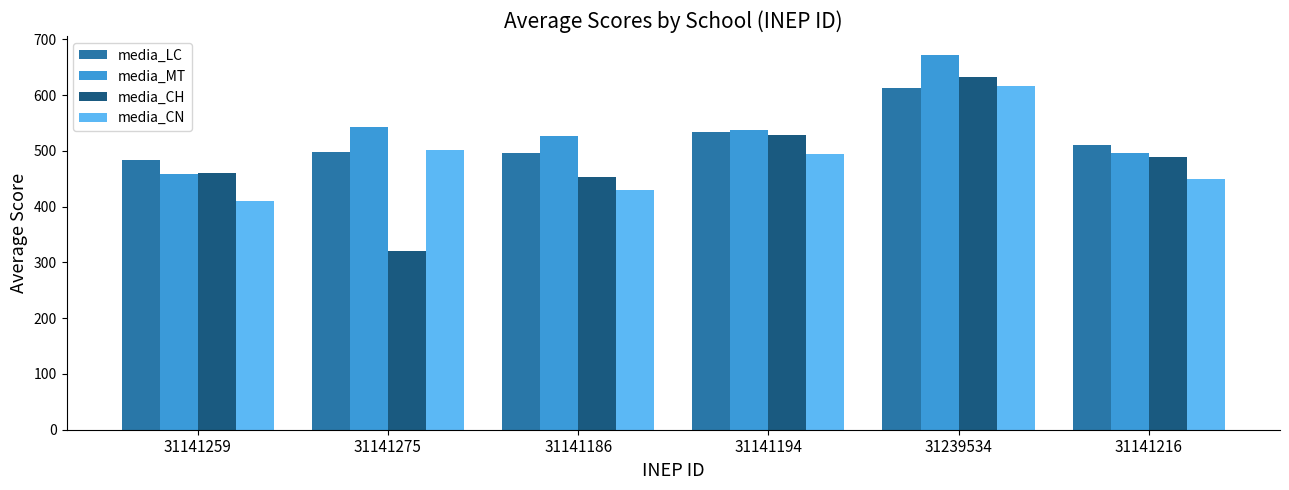

What is the greatest value displayed?

672.6